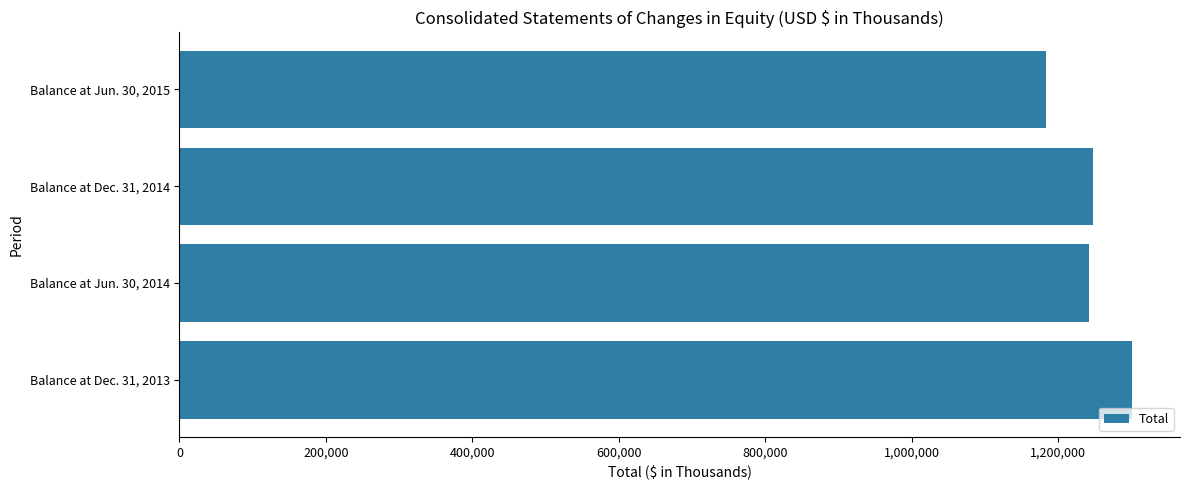

What is the difference between the second highest and minimum values?

64383